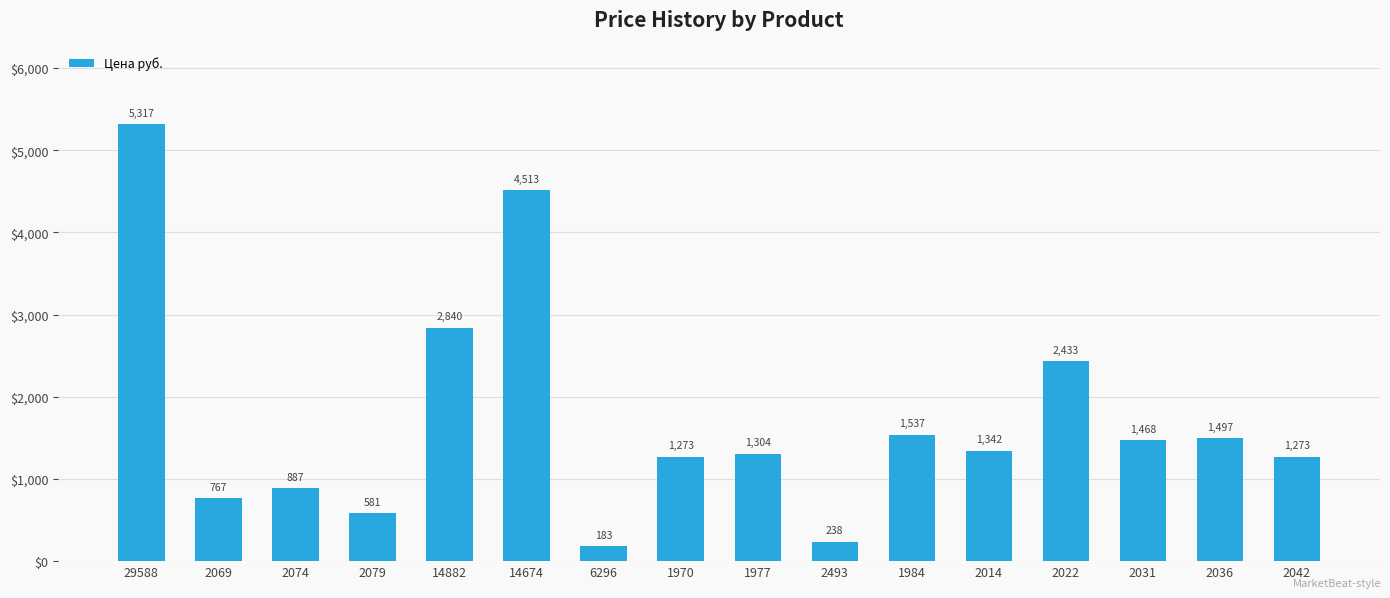

What is the value of the 6th bar from the left?

4513